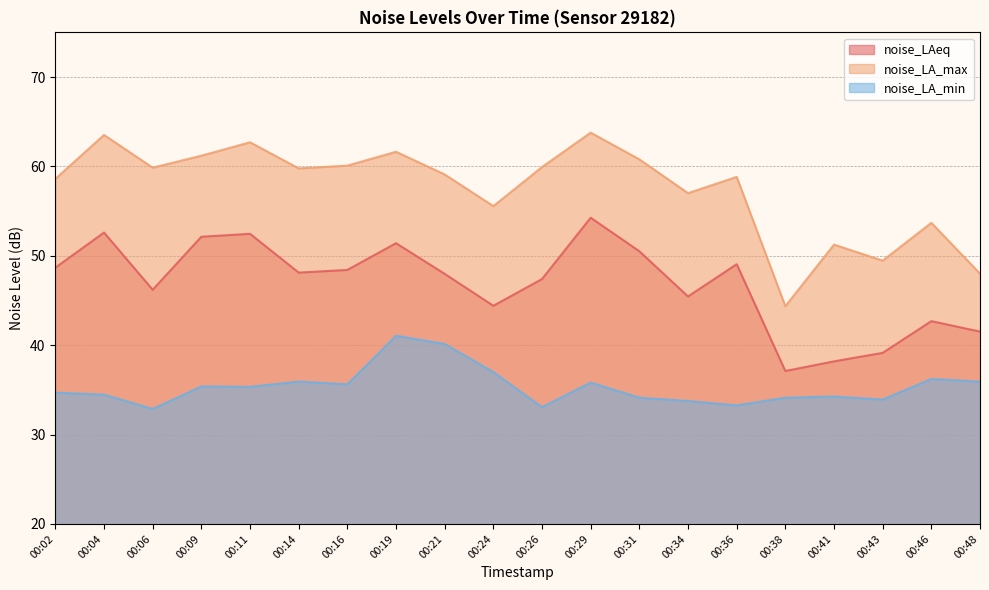

Is it true that noise_LA_min equals 33.8 at 00:34?

True